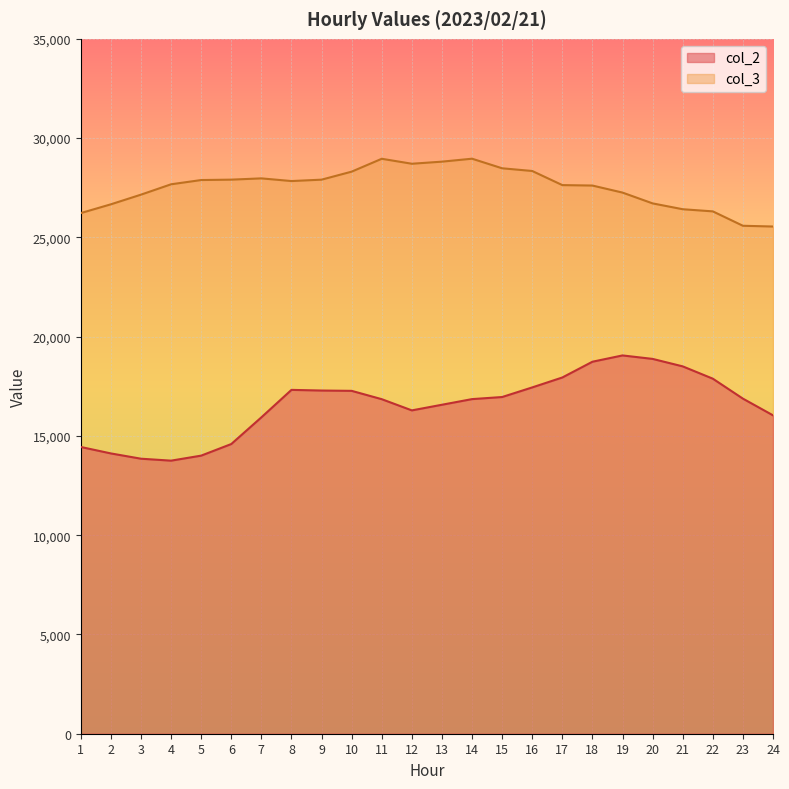

How many values in the col_2 series are below 16878?

12